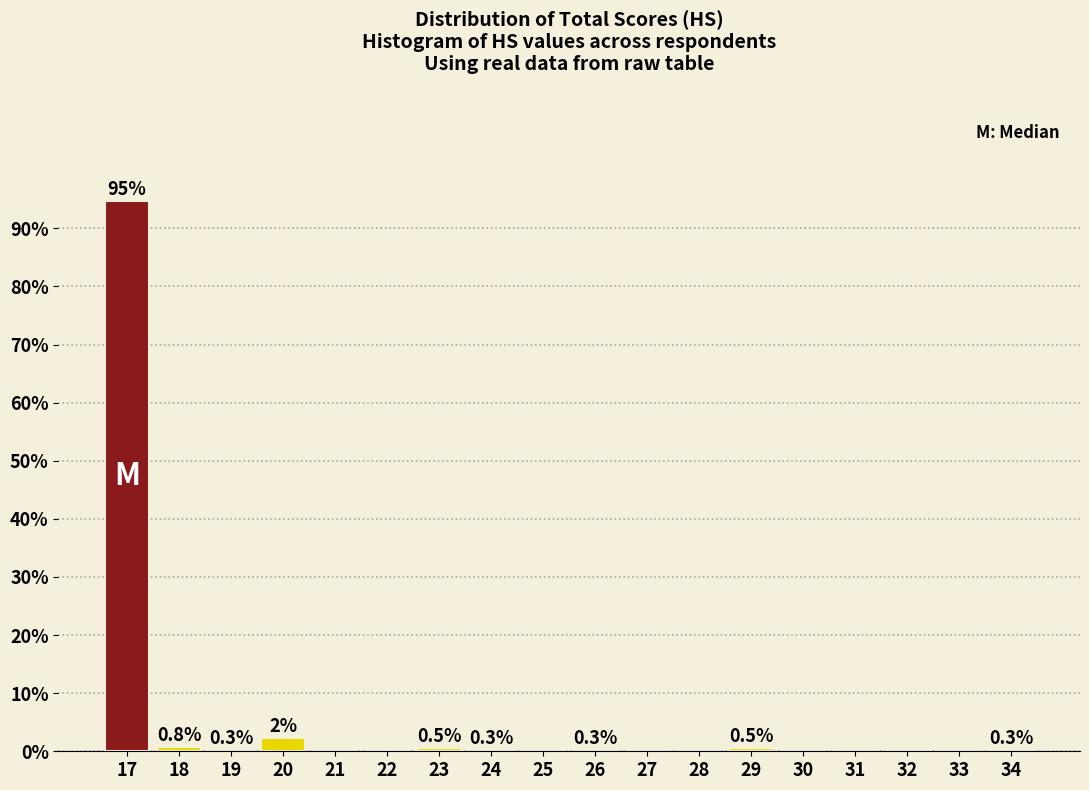

True or false: the data shows -46.8 at 31.

False